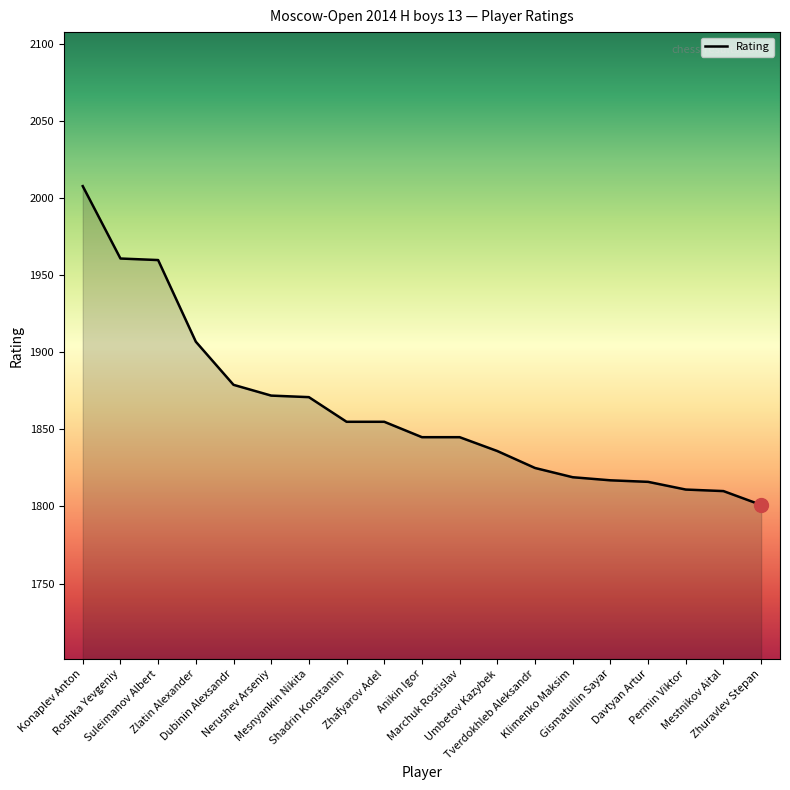

What is the greatest value displayed?

2008